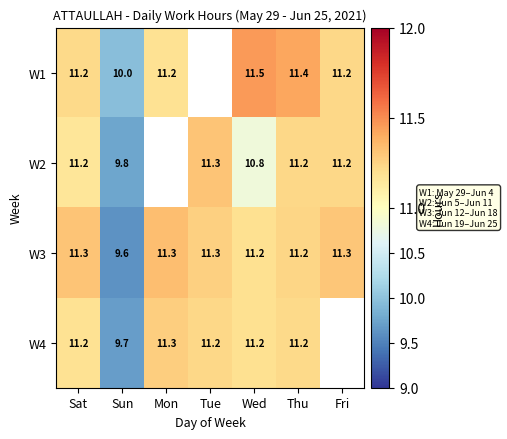

Which label corresponds to the largest value in the chart?

Wed